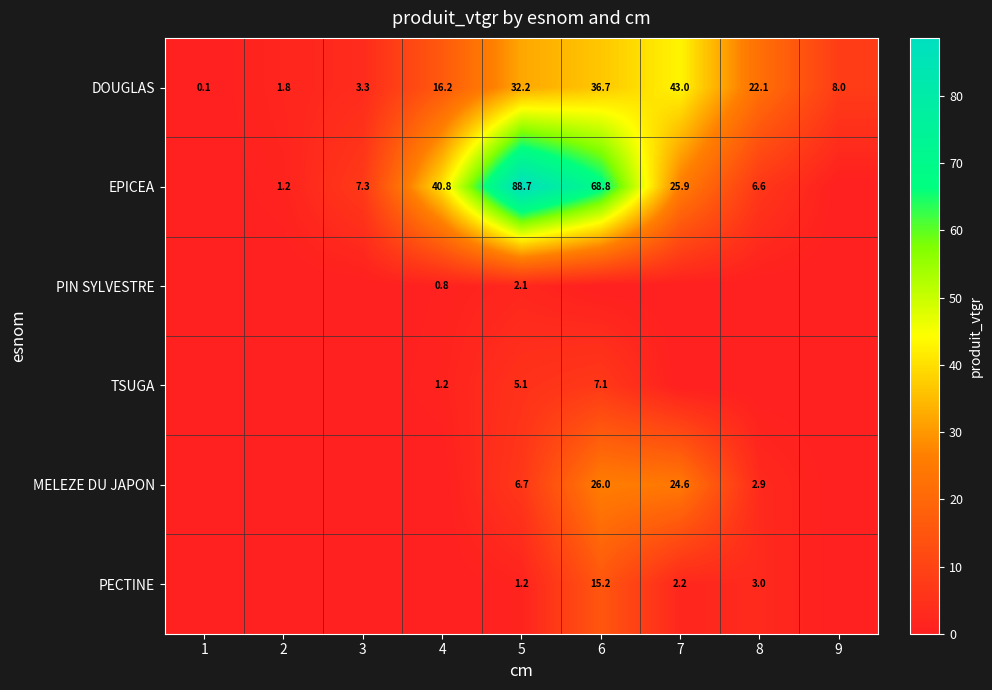

The PIN SYLVESTRE series shows 0.8 at 4. True or false?

True